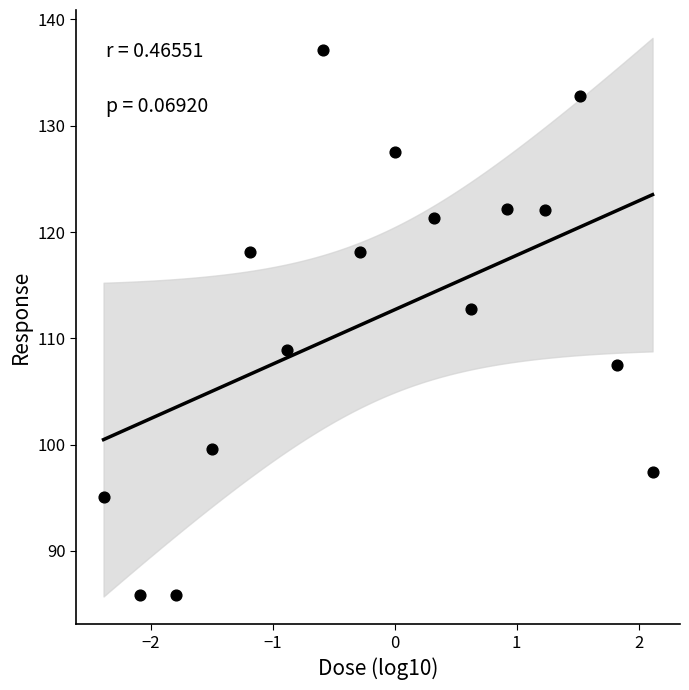

What is the range of Y values (max minus min)?

51.3